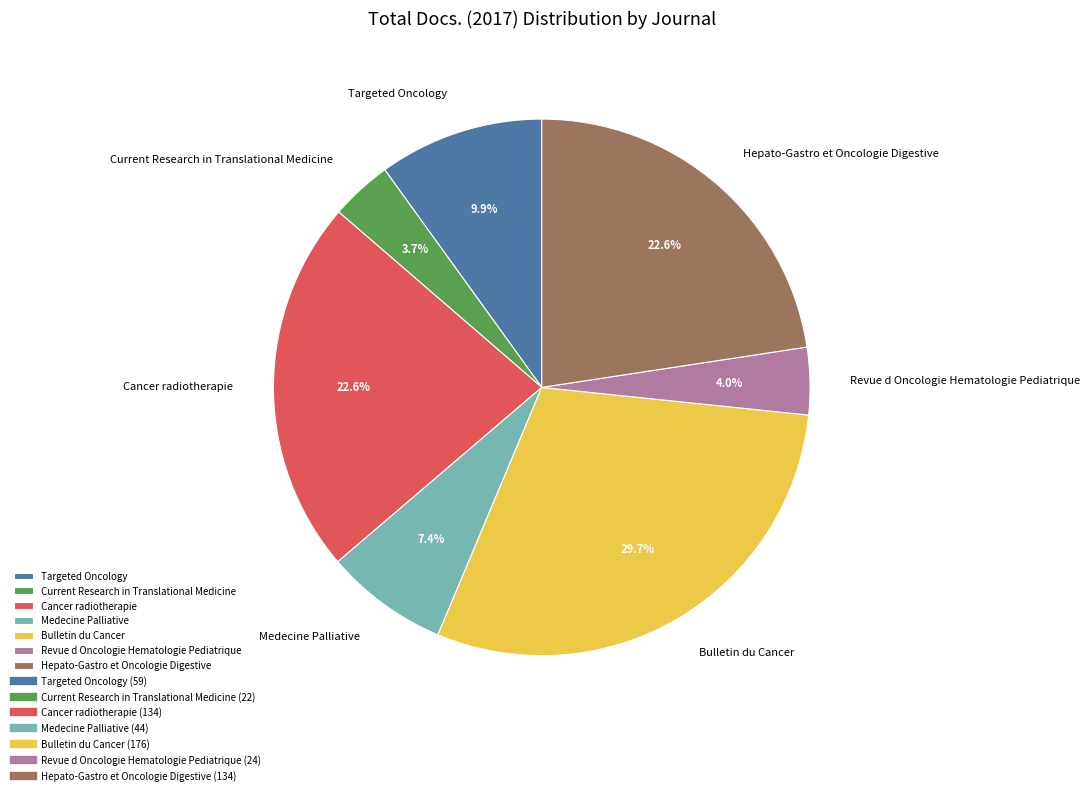

Count the number of slices in the pie.

7